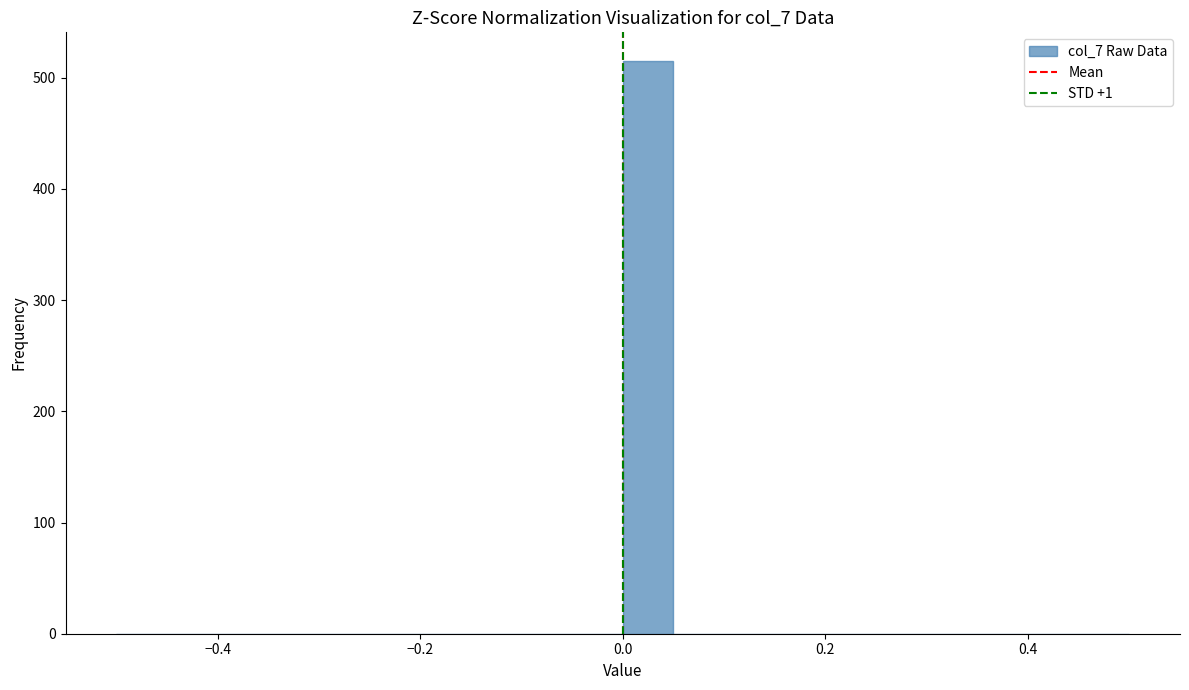

Around what value on the x-axis is the tallest bar? Give the approximate position of its centre, as read against the axis.

0.02